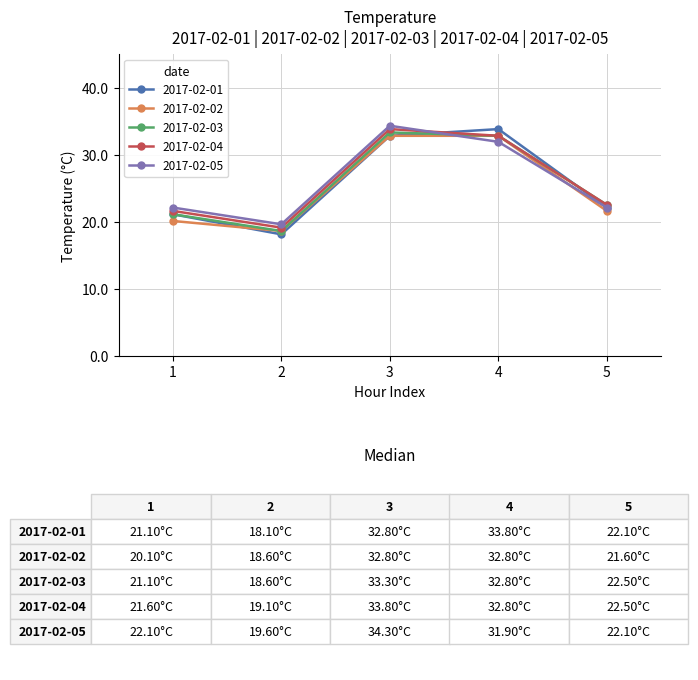

True or false: 2017-02-05 and 2017-02-04 cross at least once.

True